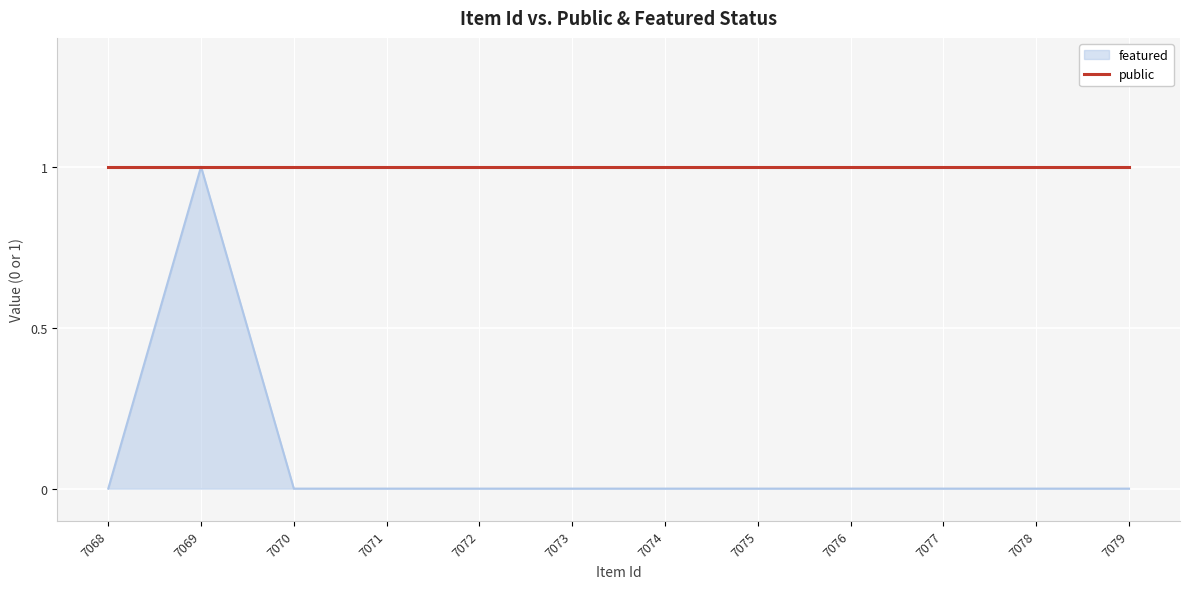

True or false: public has a value of 0 at 7078.

False